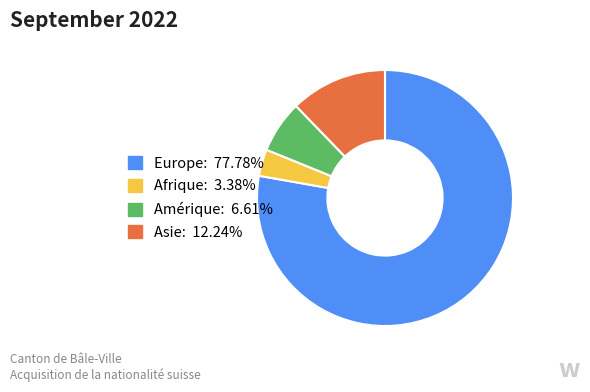

Which slice is the smallest?

Afrique